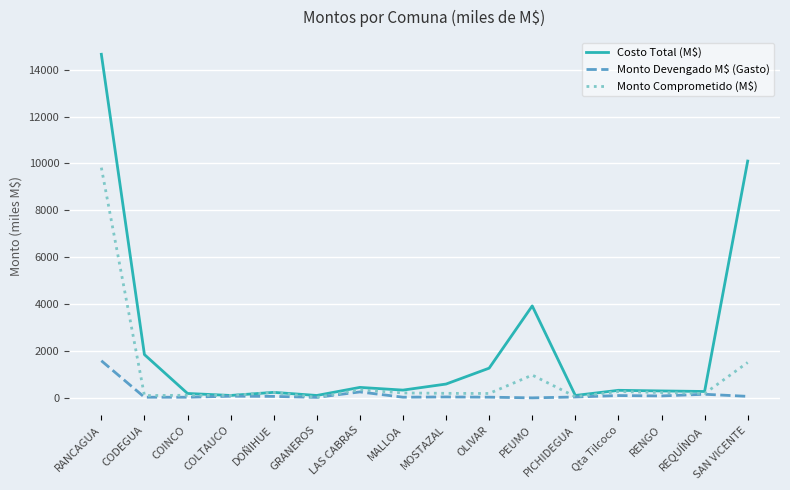

What is the total value across all series at PEUMO?

4894.9